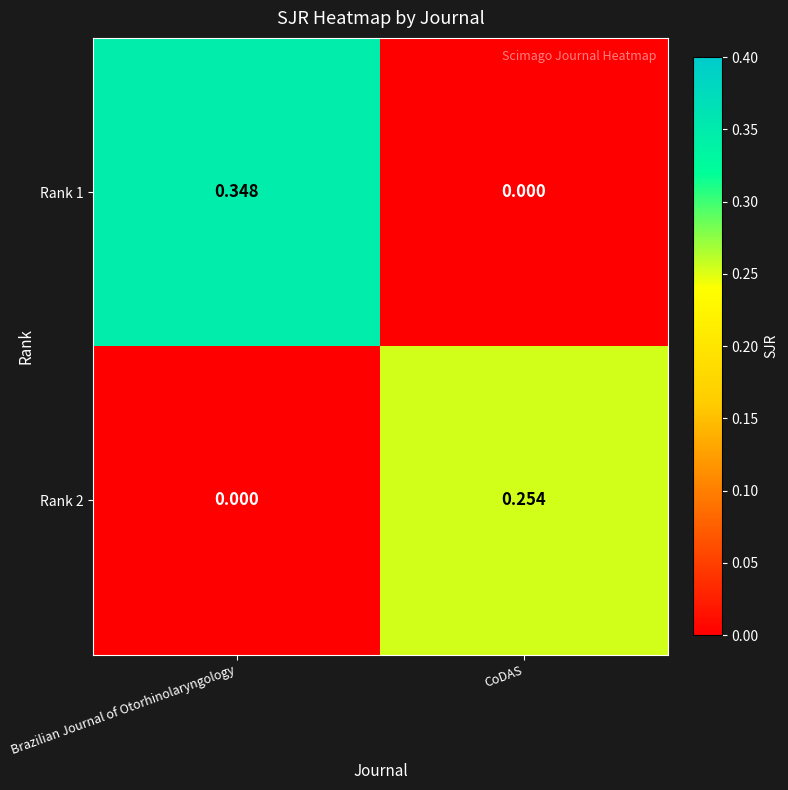

Where is Rank 2 nearest to the value 0?

Brazilian Journal of Otorhinolaryngology